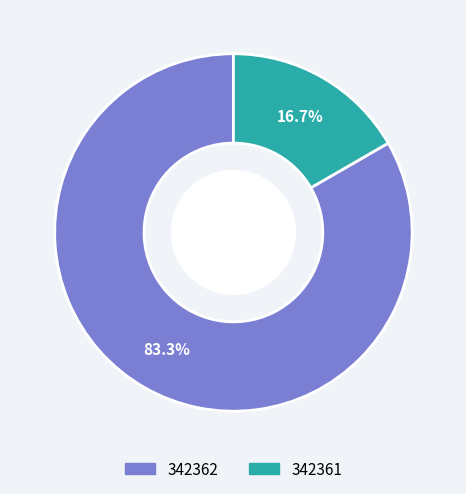

Rank the categories by value from highest to lowest.

342362, 342361